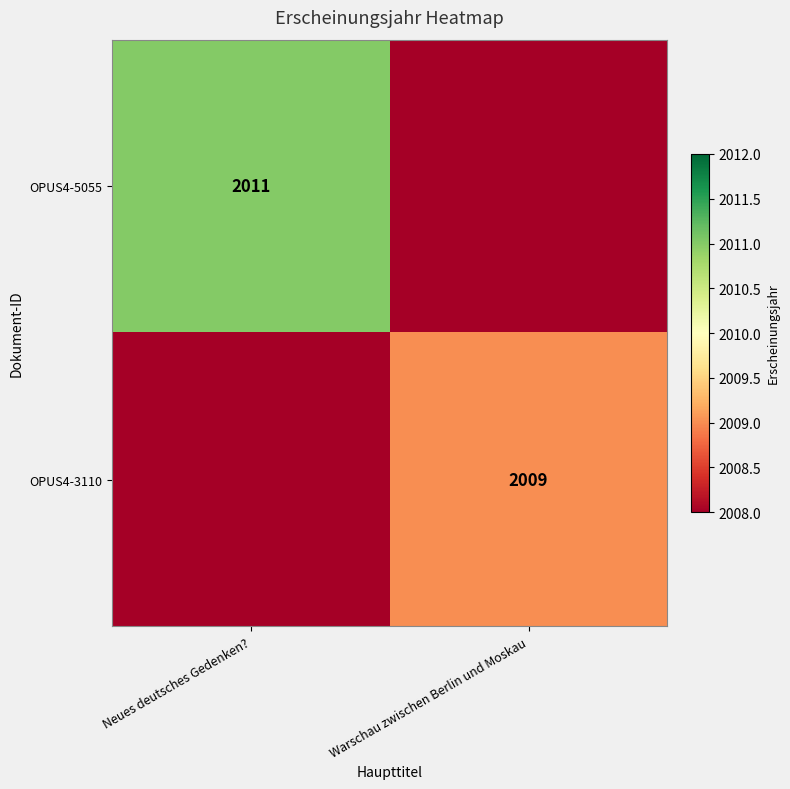

What is the difference between the highest and lowest values at Neues deutsches Gedenken??

2011